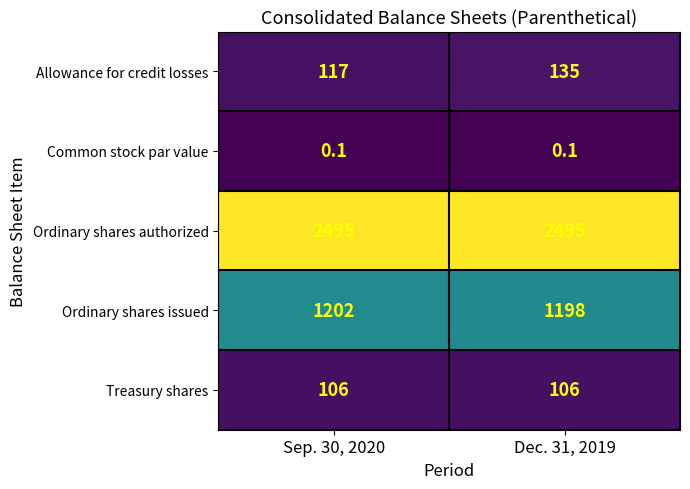

At which category is the sum across all series the highest?

Dec. 31, 2019